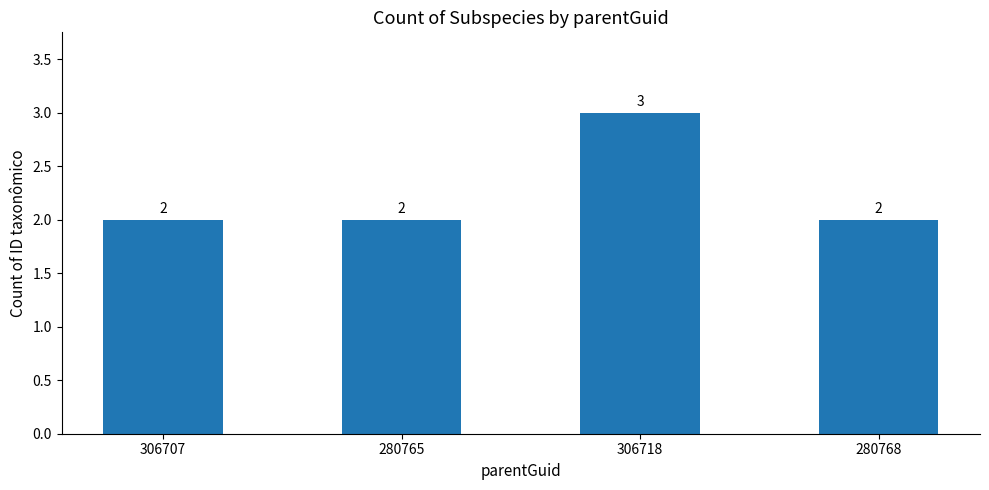

Which category has the highest value across all series?

306718